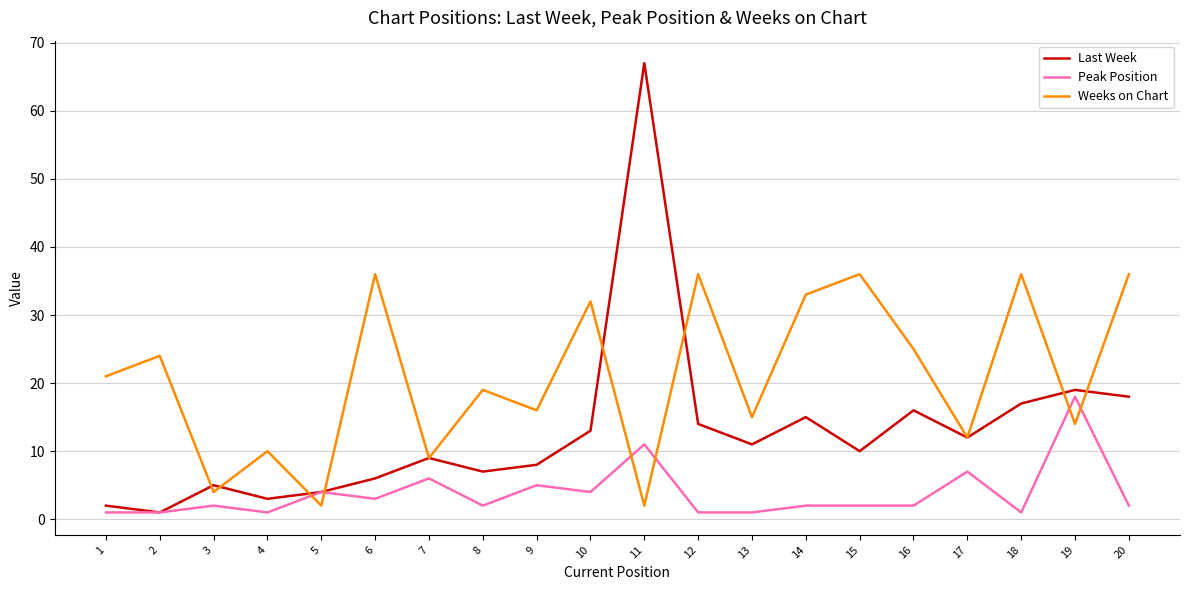

Which label corresponds to the largest value in the chart?

11